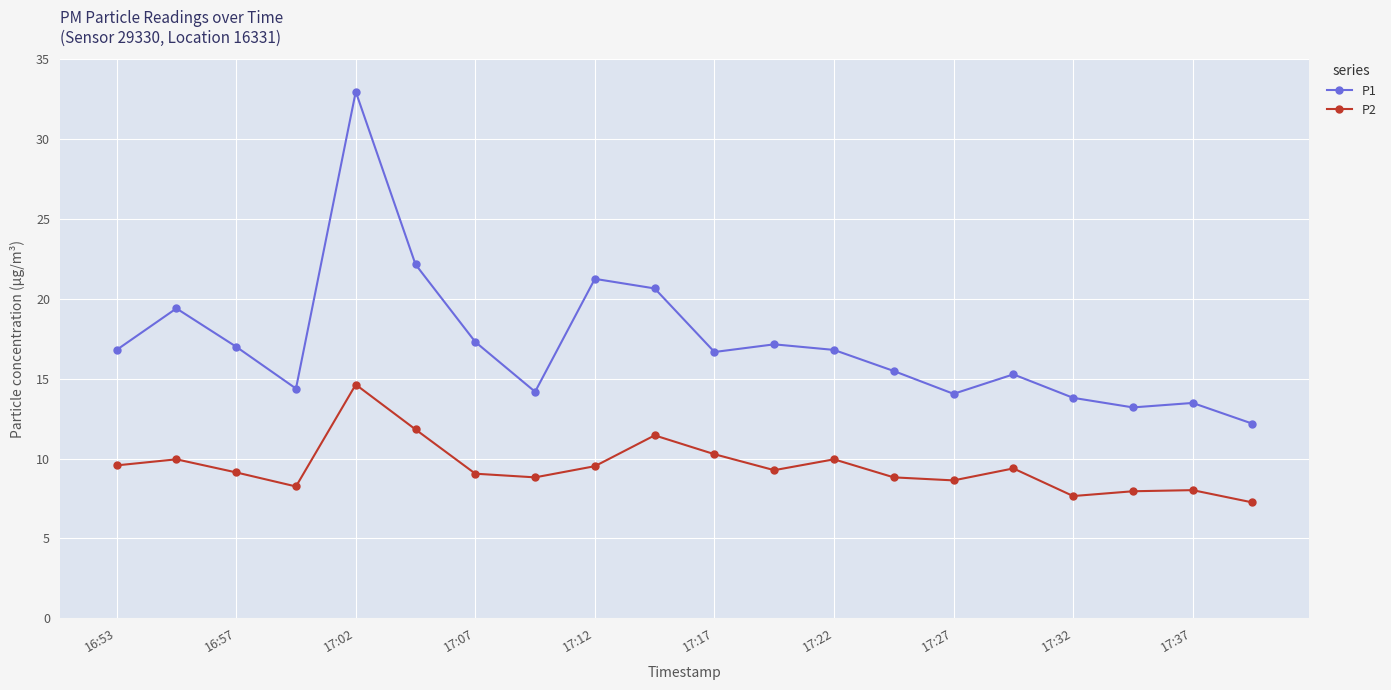

What is the difference between the maximum and minimum values in the P2 series?

7.4